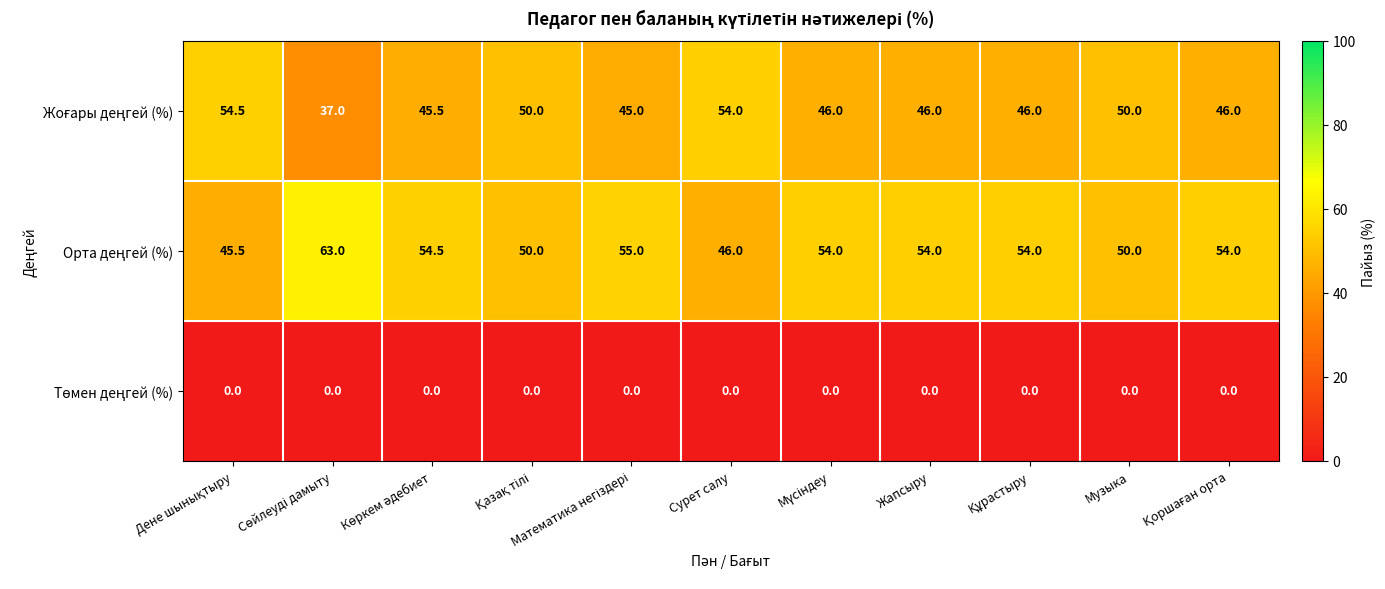

What is the total value across all series at Жапсыру?

100.0